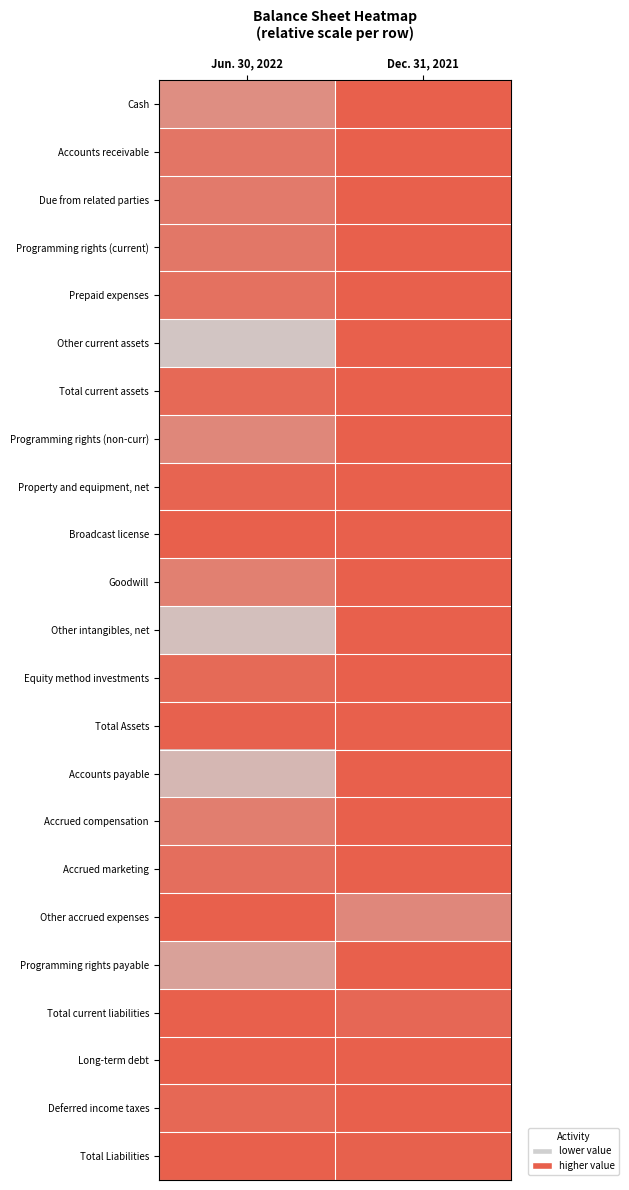

How many series are shown in this chart?

23